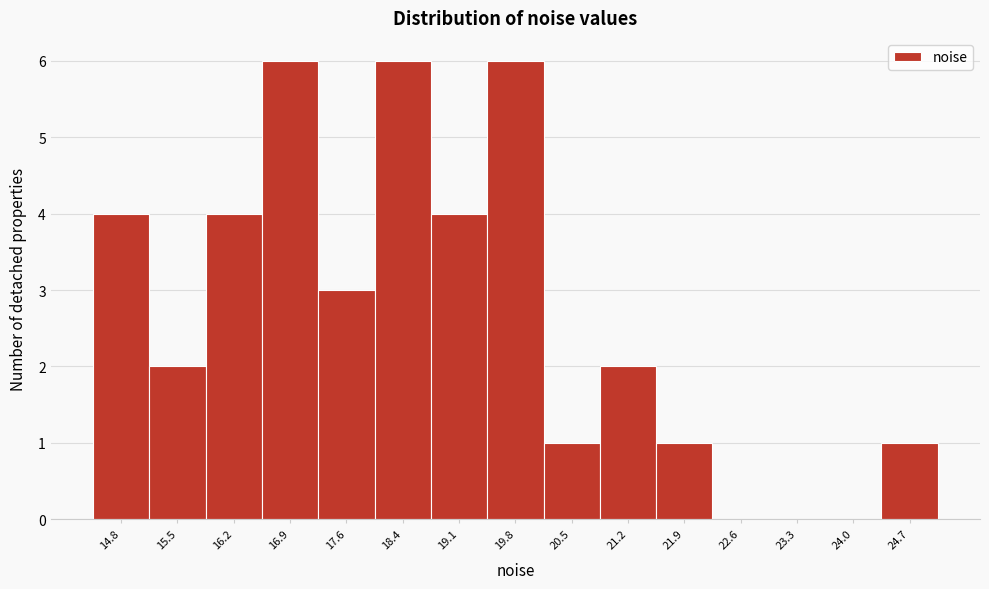

Reading left to right, transcribe all the data shown in this chart.

14.8=4	15.5=2	16.2=4	16.9=6	17.6=3	18.4=6	19.1=4	19.8=6	20.5=1	21.2=2	21.9=1	22.6=0	23.3=0	24.0=0	24.7=1